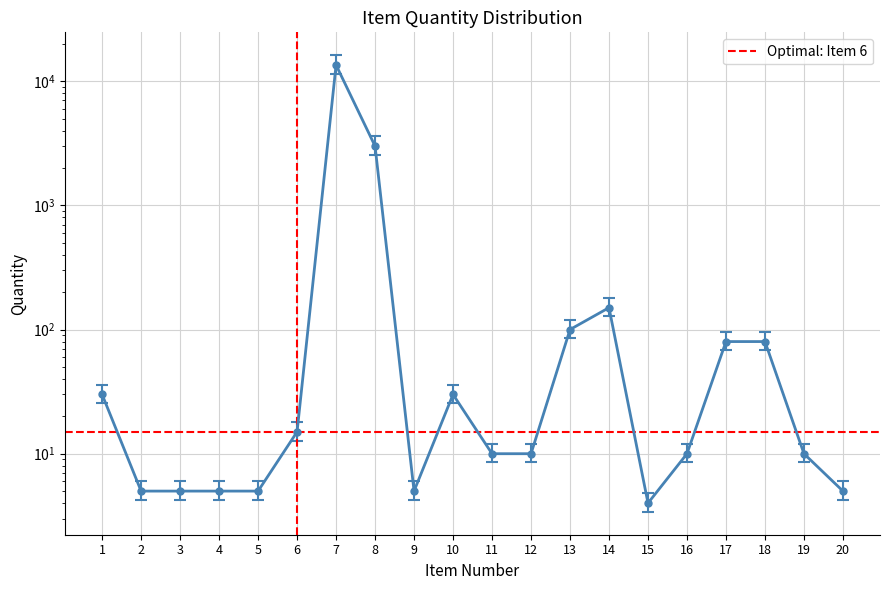

The value at 11 is 12.0. True or false?

True